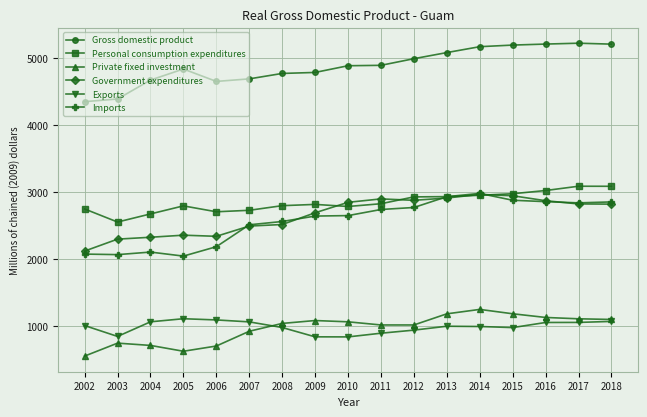

True or false: Exports and Personal consumption expenditures cross at least once.

False